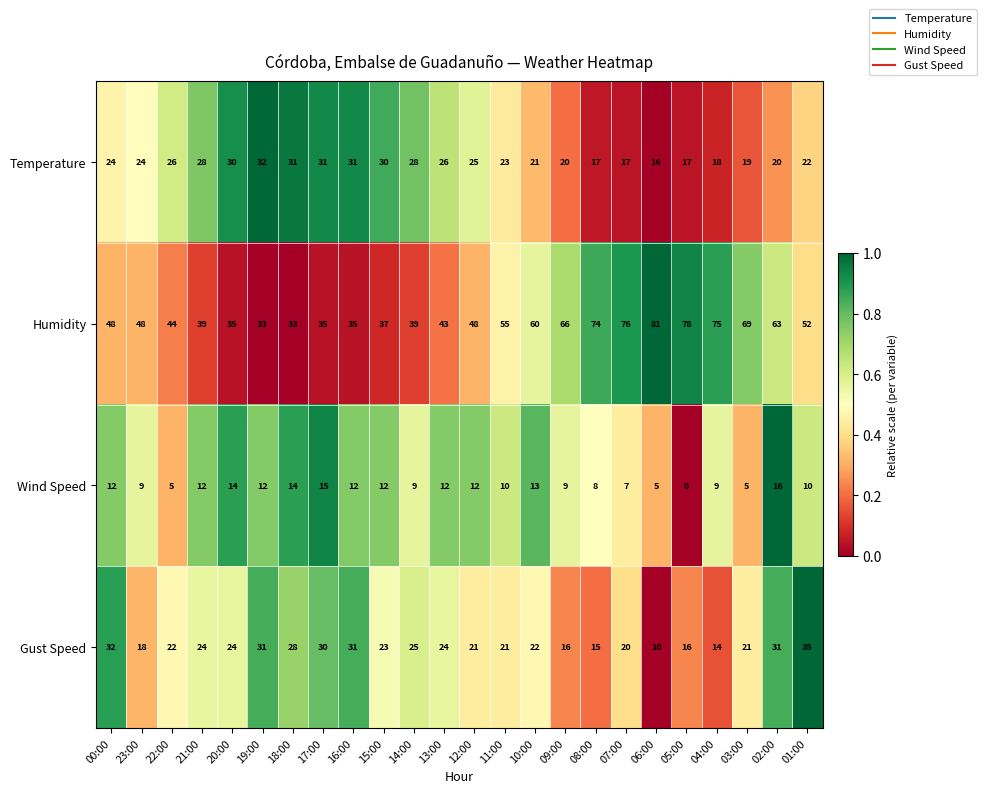

At how many categories does at least one series exceed 0?

24